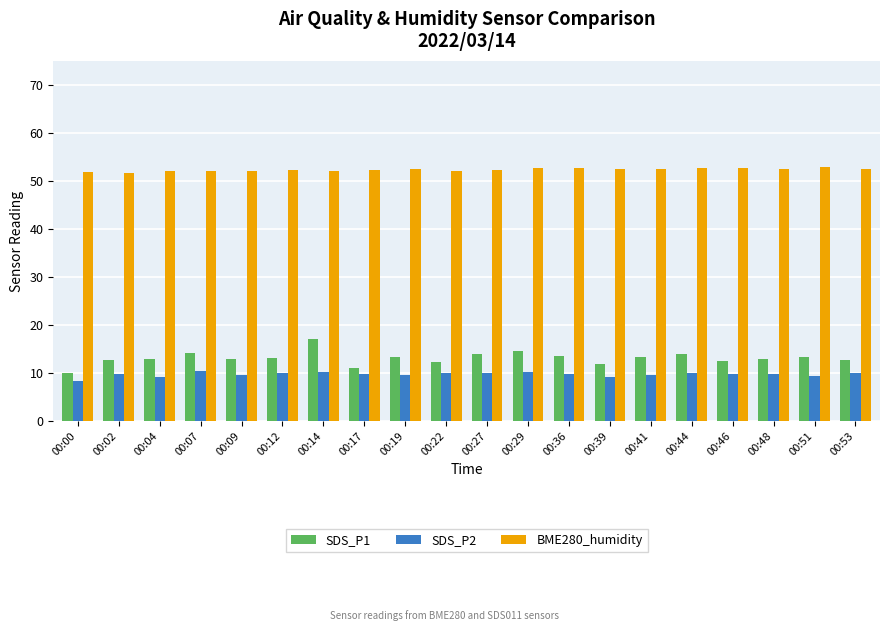

Which category has the lowest value in the SDS_P1 series?

00:00